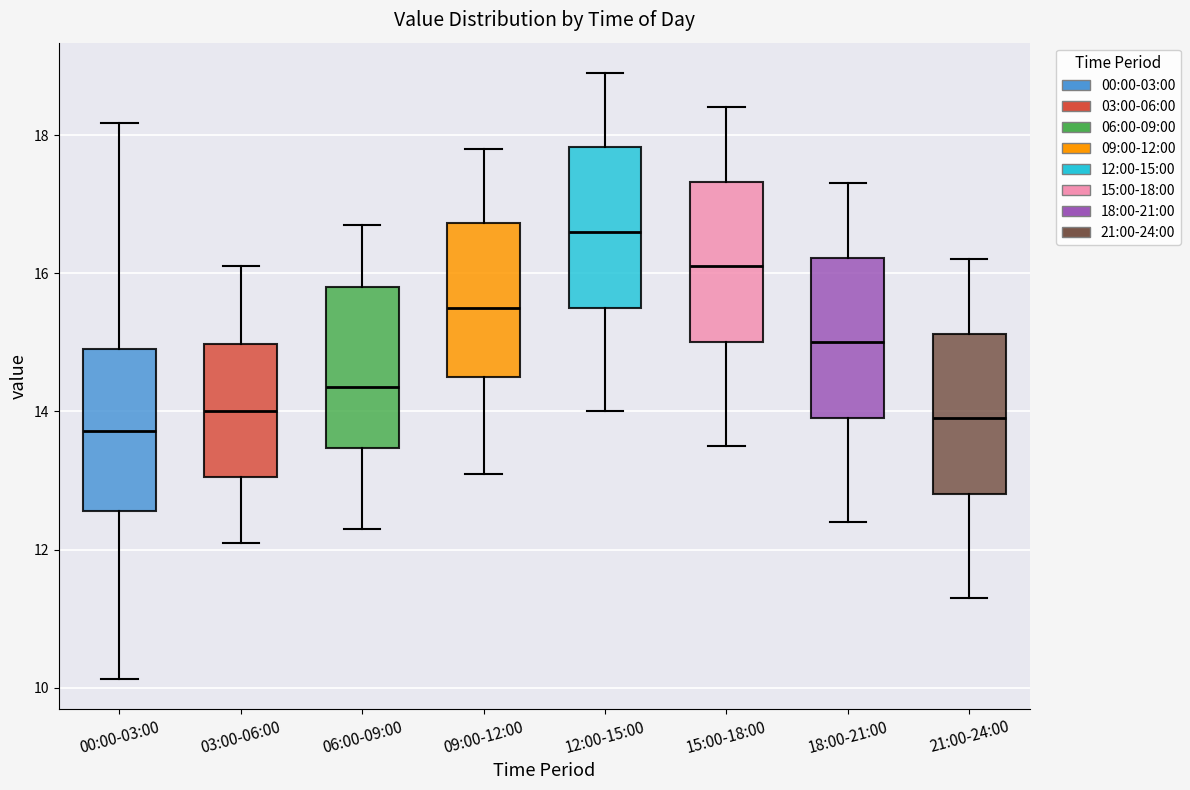

Reading left to right, transcribe this box plot: for each box, give where its median line is, the range the box spans, and where its two whiskers end, as read against the y-axis. The values are not printed on the chart, so give them approximately, as read against the axis.

00:00-03:00: median 13.8, box 12.6 to 15.0, whiskers 10.2 to 18.2
03:00-06:00: median 14.0, box 13.0 to 15.0, whiskers 12.2 to 16.2
06:00-09:00: median 14.4, box 13.4 to 15.8, whiskers 12.4 to 16.8
09:00-12:00: median 15.6, box 14.6 to 16.8, whiskers 13.2 to 17.8
12:00-15:00: median 16.6, box 15.6 to 17.8, whiskers 14.0 to 19.0
15:00-18:00: median 16.2, box 15.0 to 17.4, whiskers 13.6 to 18.4
18:00-21:00: median 15.0, box 14.0 to 16.2, whiskers 12.4 to 17.4
21:00-24:00: median 14.0, box 12.8 to 15.2, whiskers 11.4 to 16.2